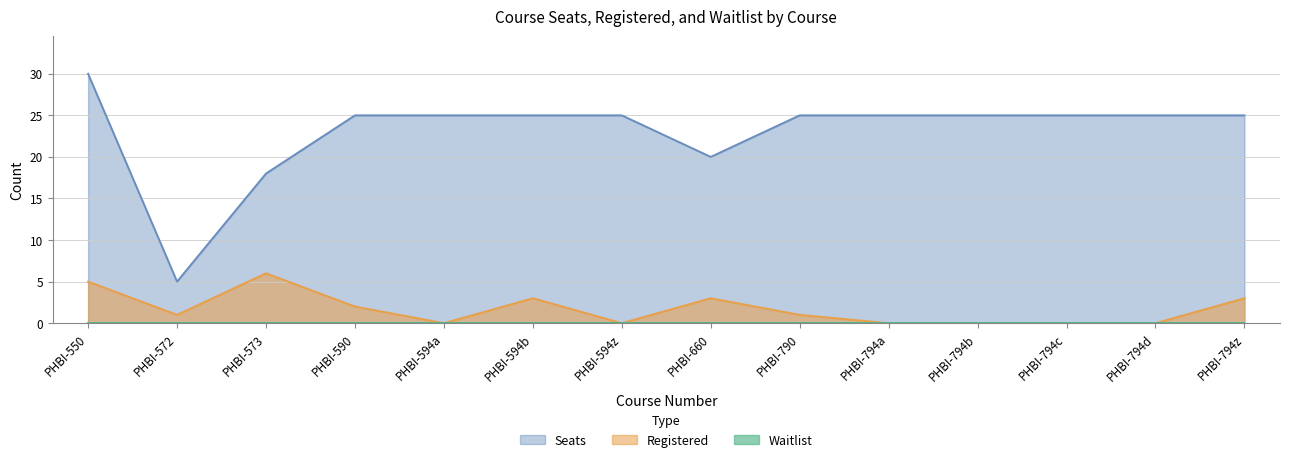

Is it true that Seats equals 25 at PHBI-794c?

True